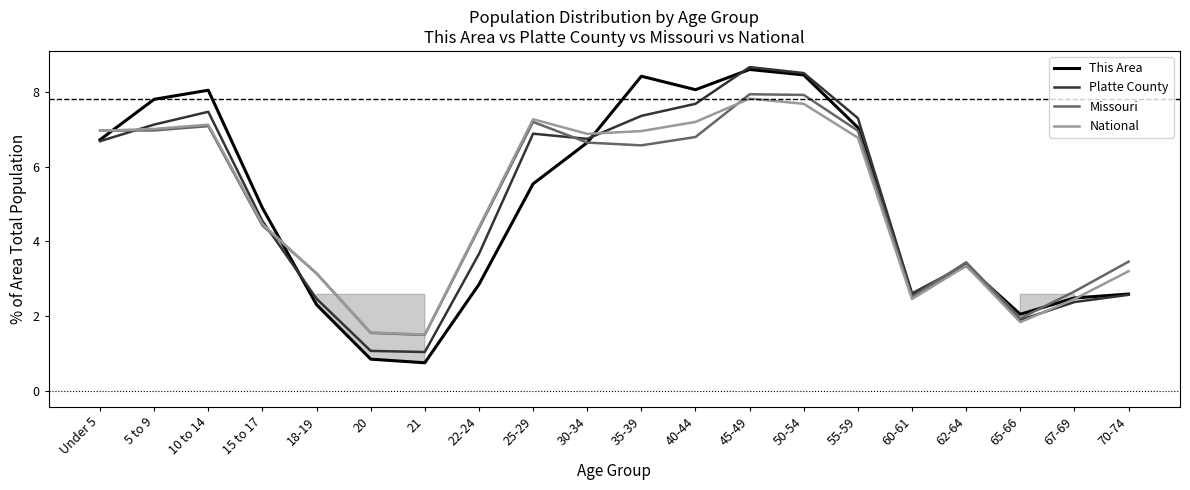

At which label is National closest to 4?

22-24